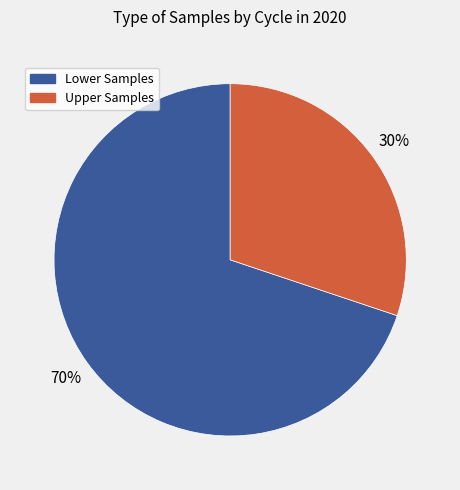

To the nearest percent, what is the average slice percentage?

50%